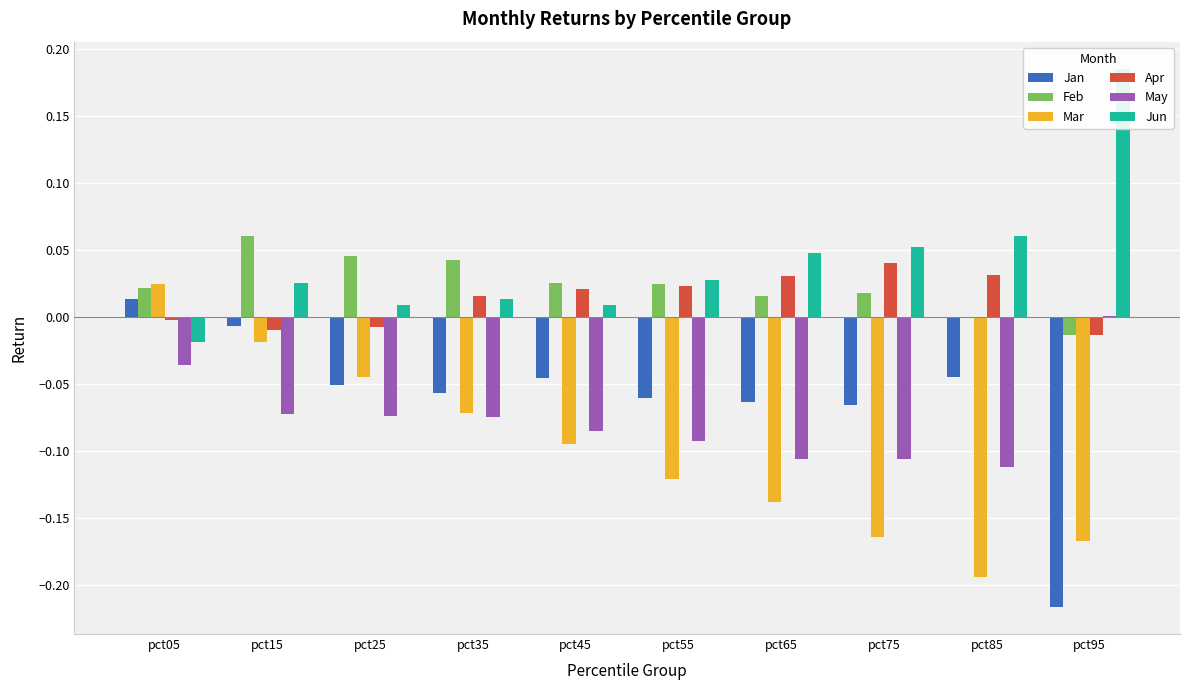

How many bars are there in total?

60